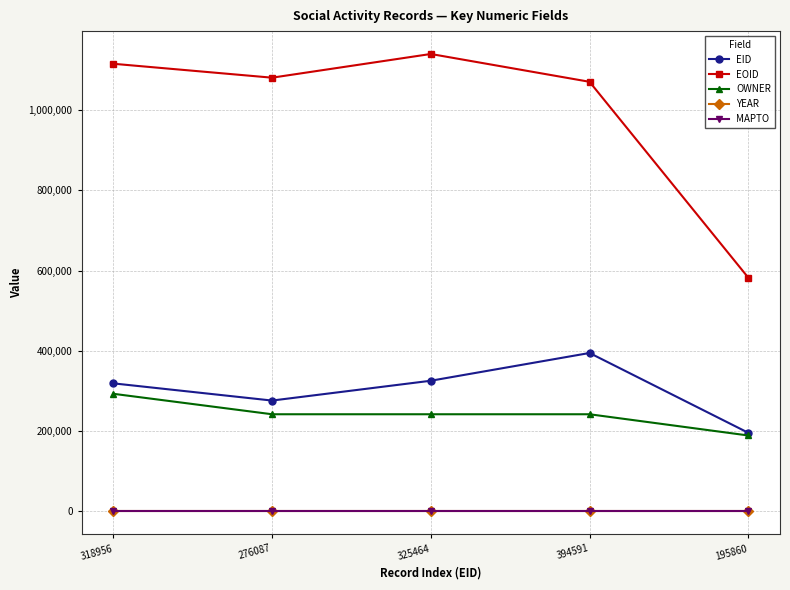

Which category has the highest value across all series?

325464